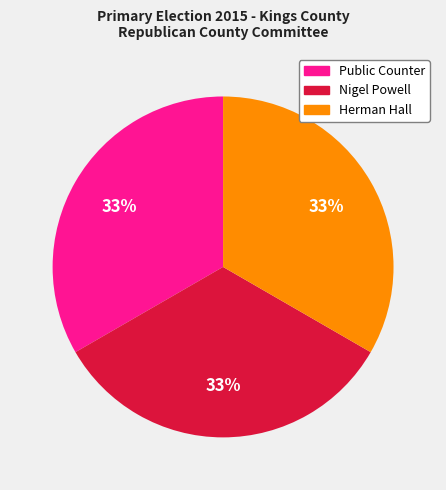

Is there any slice that represents more than half of the pie?

No